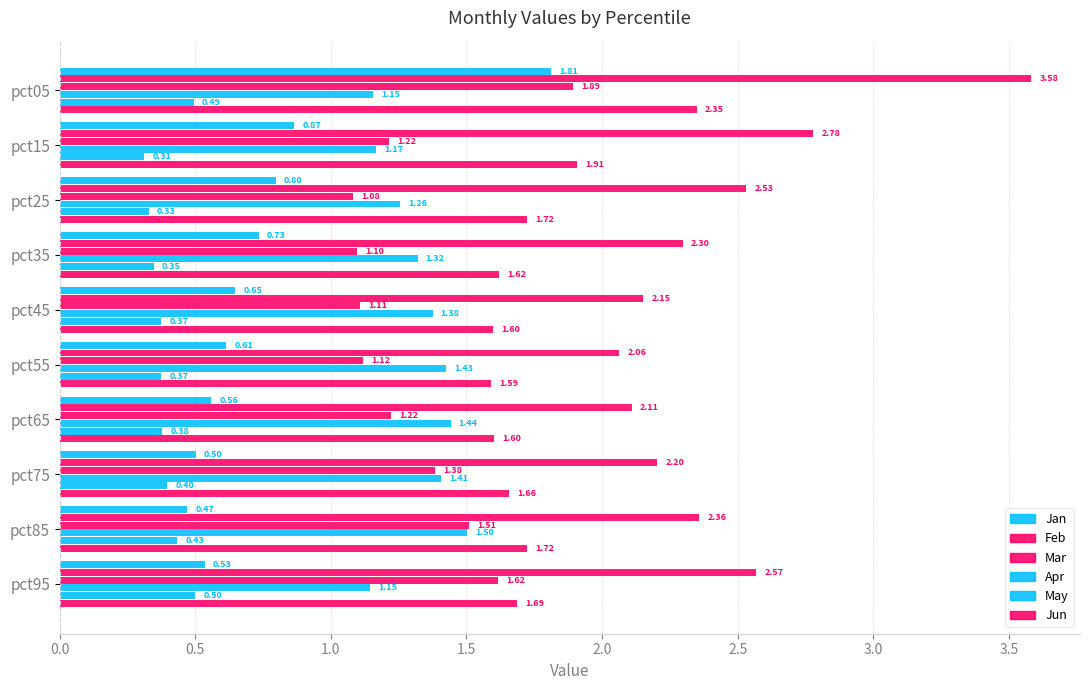

Which series has the largest range (max minus min)?

Feb